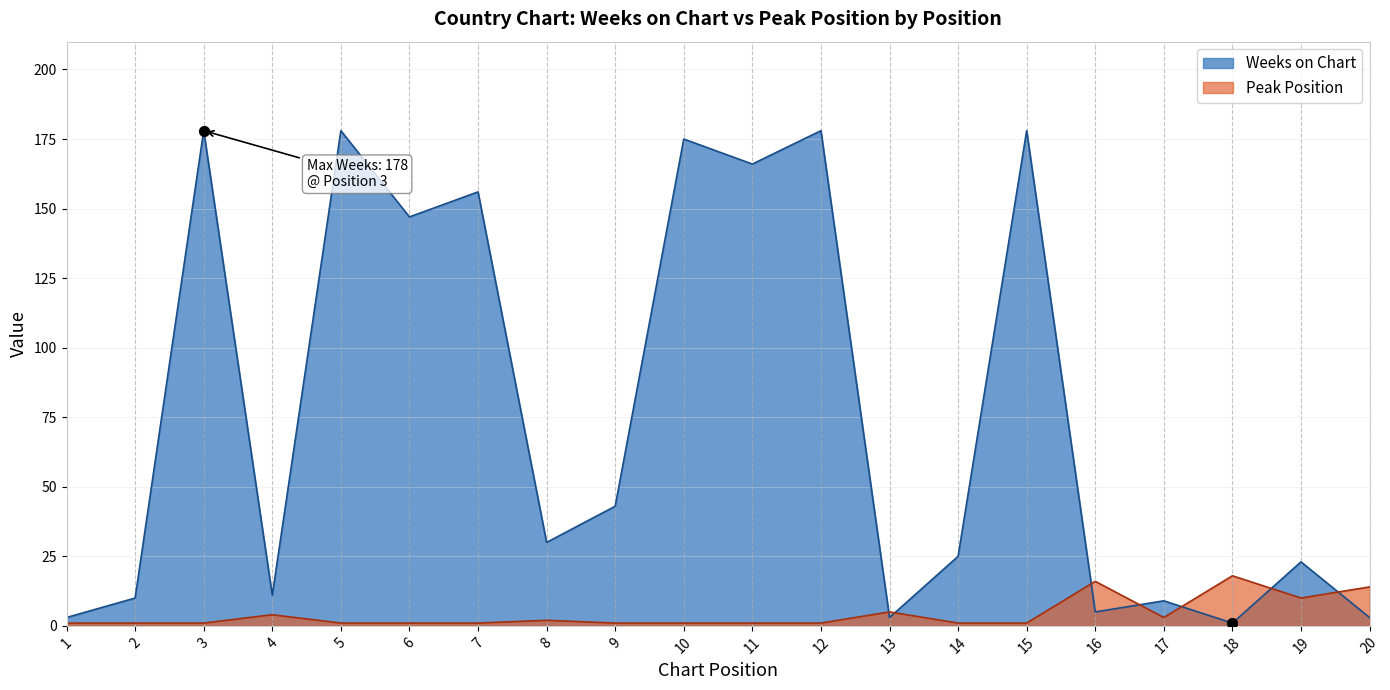

Is the value of Peak Position at 2 greater than the value of Weeks on Chart at 5?

No